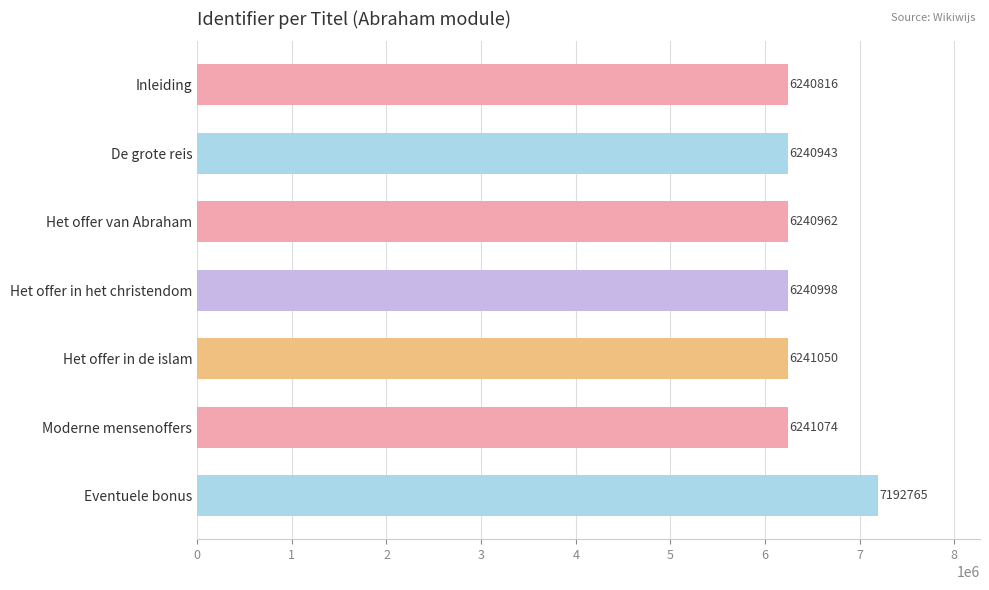

How many data points are less than 6240998?

3